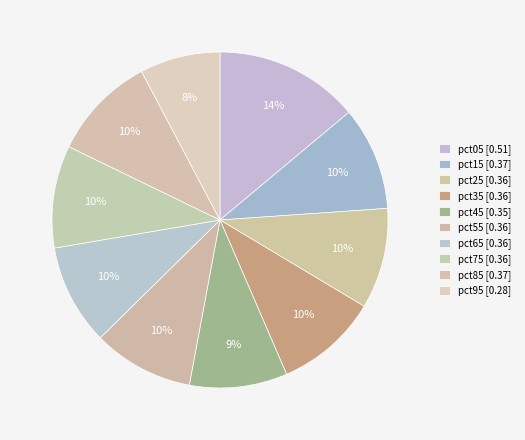

Count the number of slices in the pie.

10